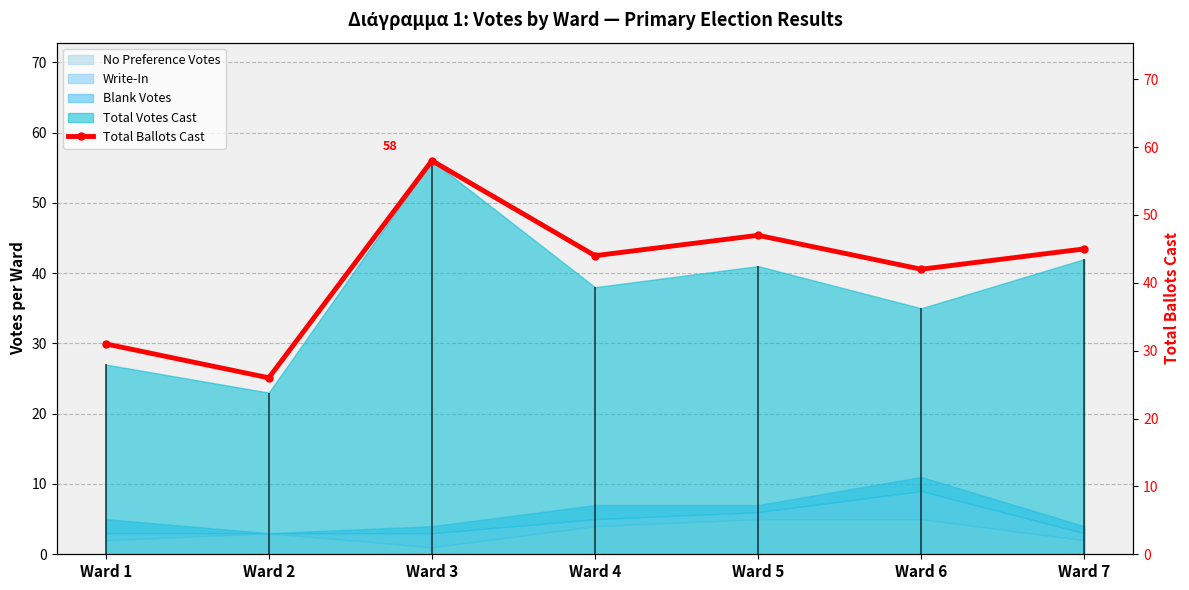

What is the value of the 4th point from the left?

44